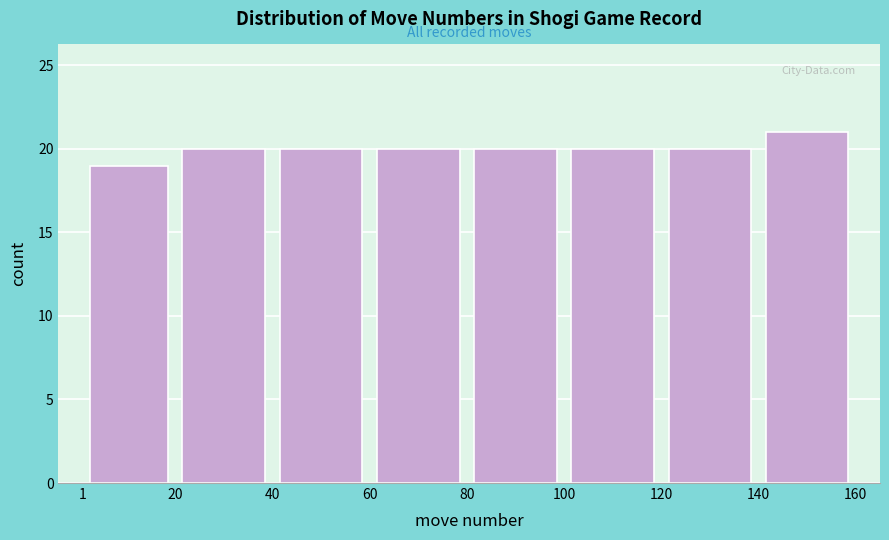

Reading left to right, transcribe this chart: for each bar, give the range it covers on the x-axis and its height. The values are not printed on the chart, so give them approximately, as read against the axis.

1 to 20: 19
20 to 40: 20
40 to 60: 20
60 to 80: 20
80 to 100: 20
100 to 120: 20
120 to 140: 20
140 to 160: 21